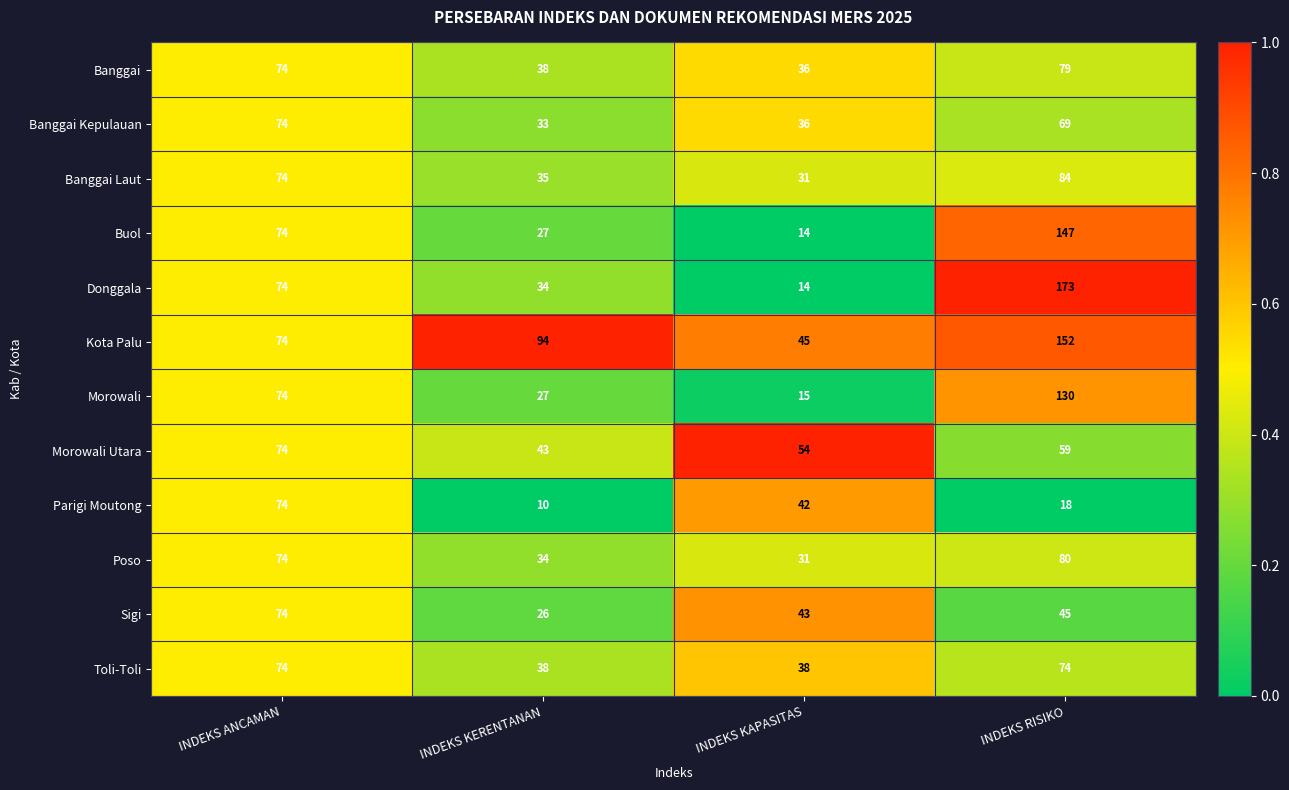

List the labels in order of Banggai Kepulauan value, smallest first.

INDEKS KERENTANAN, INDEKS KAPASITAS, INDEKS RISIKO, INDEKS ANCAMAN